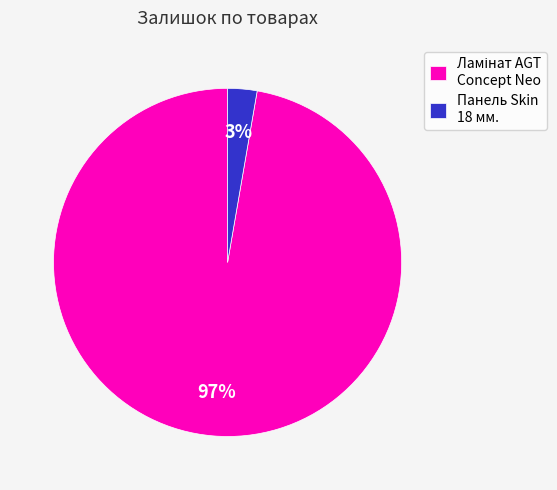

Does any single category account for the majority?

Yes